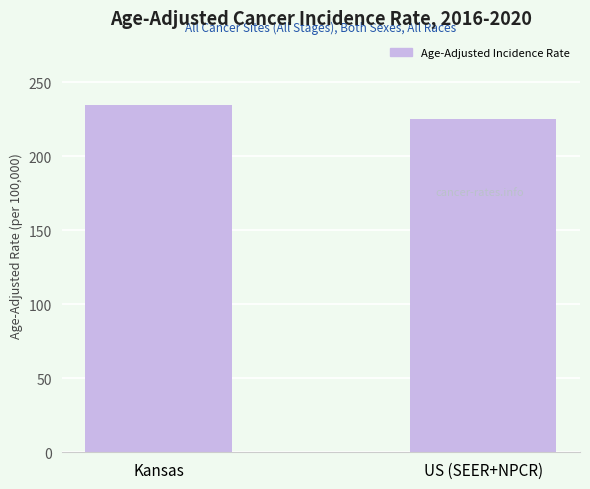

What position from the left is US (SEER+NPCR)?

2